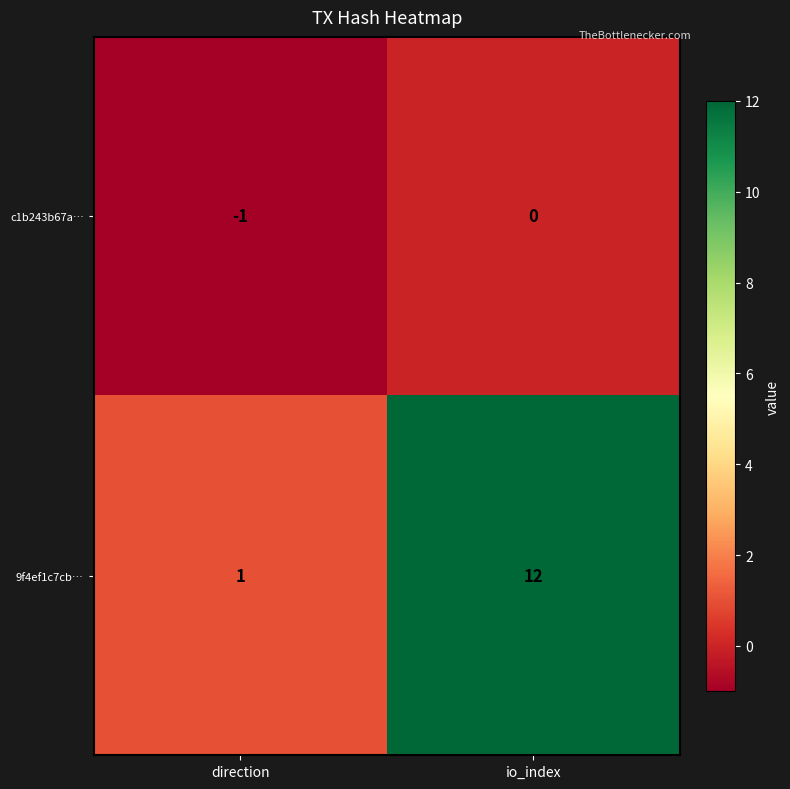

What is the sum of the 9f4ef1c7cb… values at direction and io_index?

13